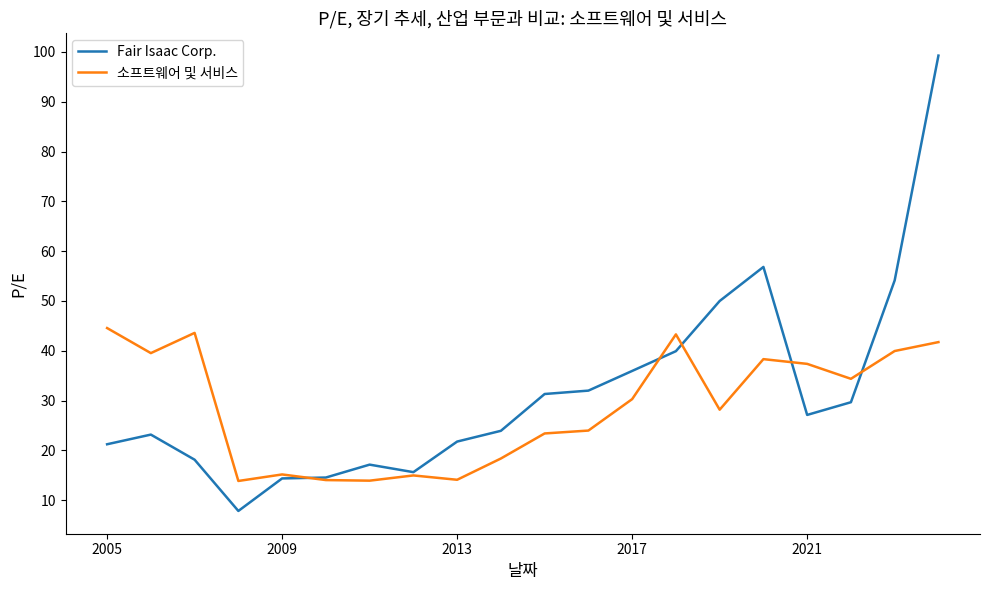

List the series in order of their peak value, lowest first.

소프트웨어 및 서비스, Fair Isaac Corp.